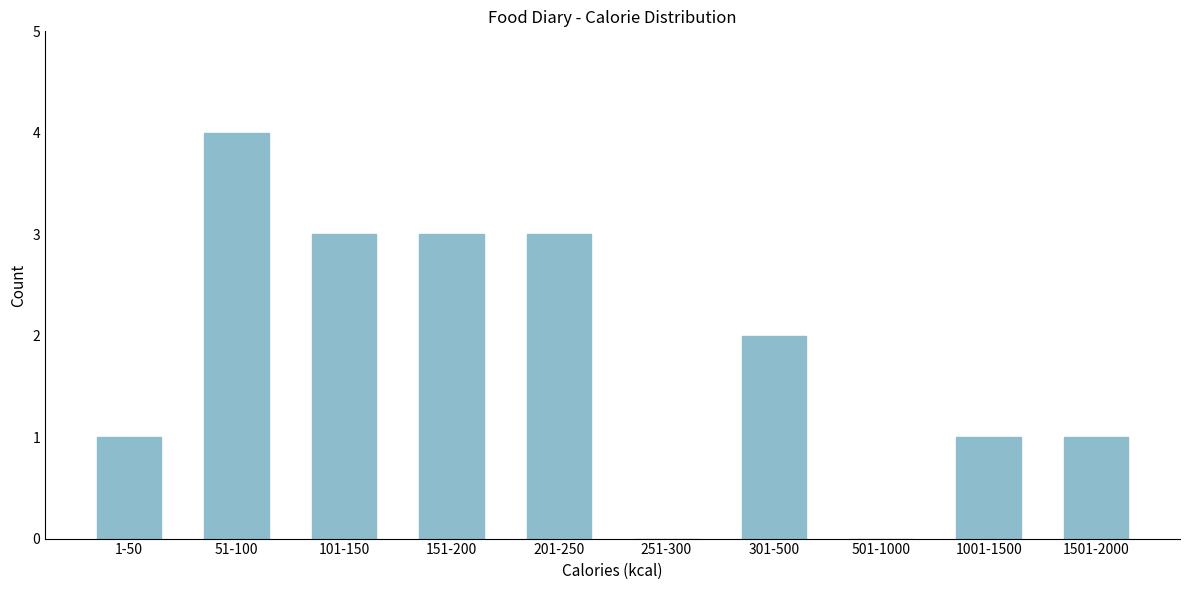

Reading right to left, transcribe all the data shown in this chart.

1501-2000=1	1001-1500=1	501-1000=0	301-500=2	251-300=0	201-250=3	151-200=3	101-150=3	51-100=4	1-50=1